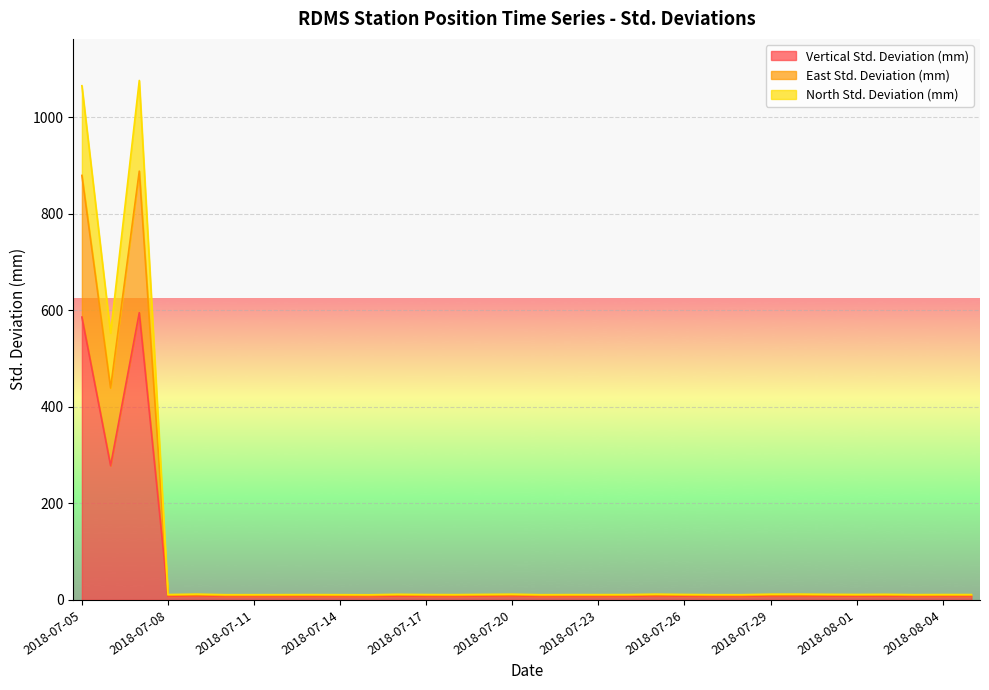

Does the chart display data point markers on the line(s)?

No